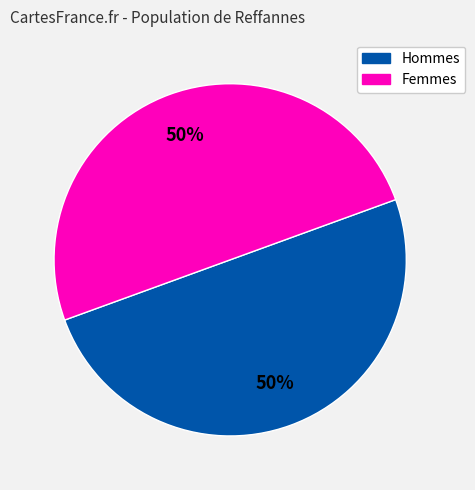

To the nearest percent, what is the average slice percentage?

50%